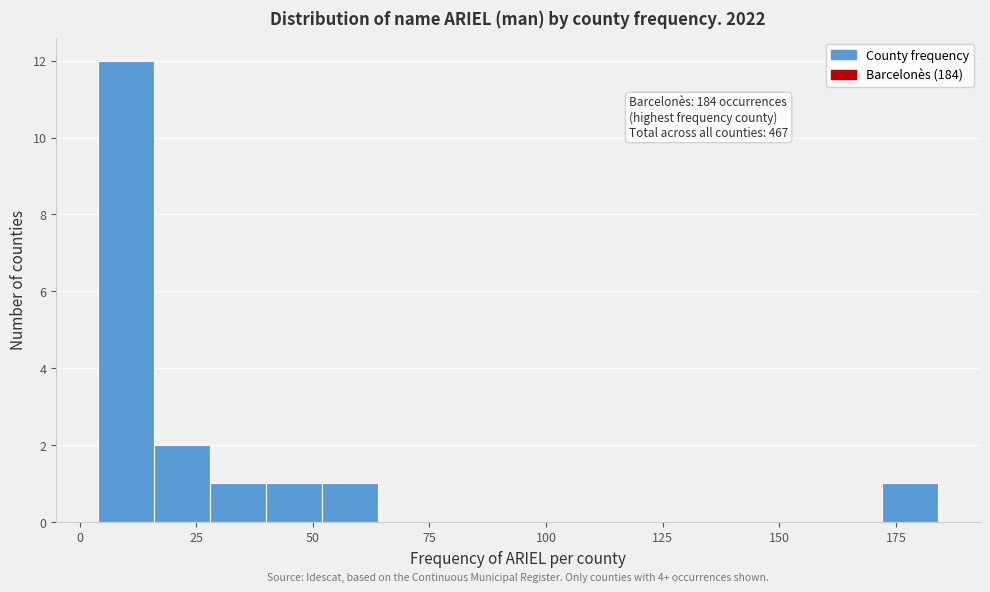

Read against the x-axis, roughly where is the centre of the tallest bar?

10